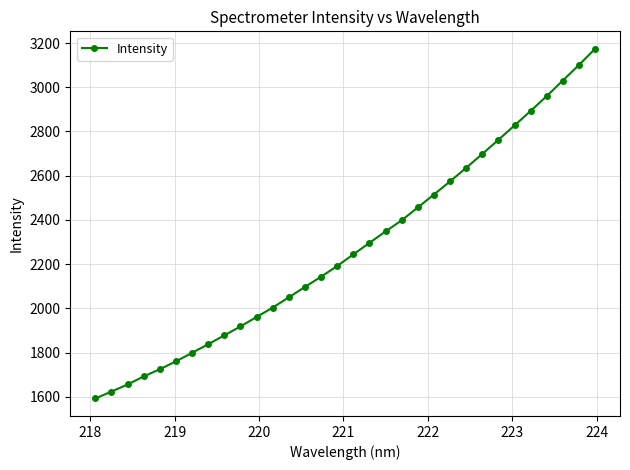

What is the smallest value displayed?

1592.5